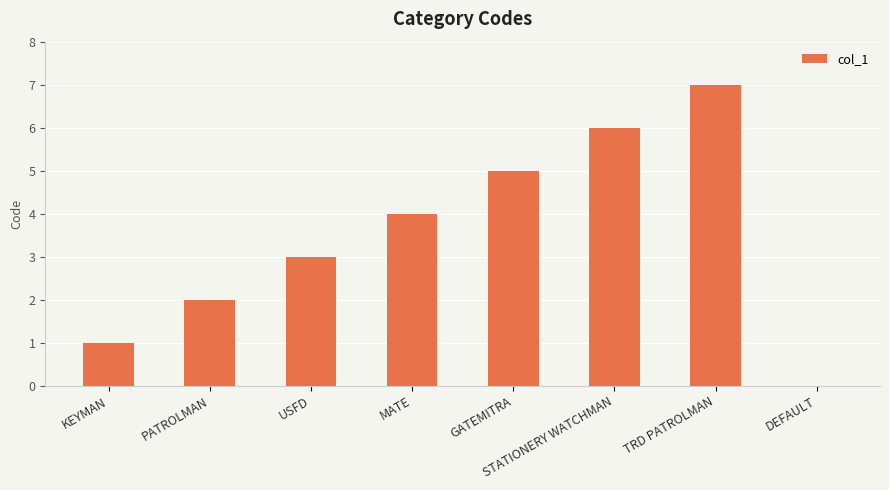

Is it true that the value at TRD PATROLMAN is 11?

False